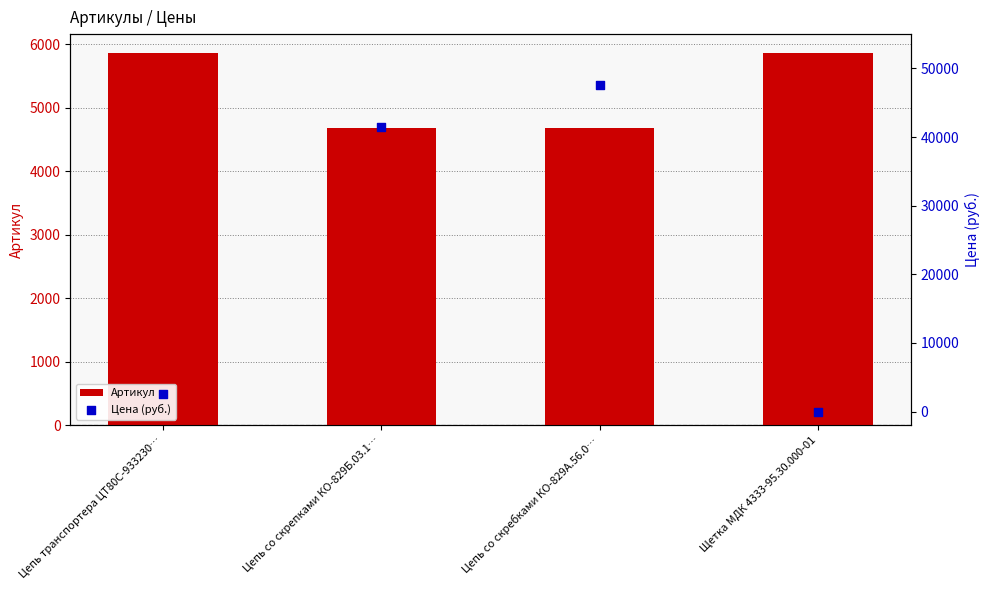

Which series reaches the maximum Y coordinate?

Цена (руб.)